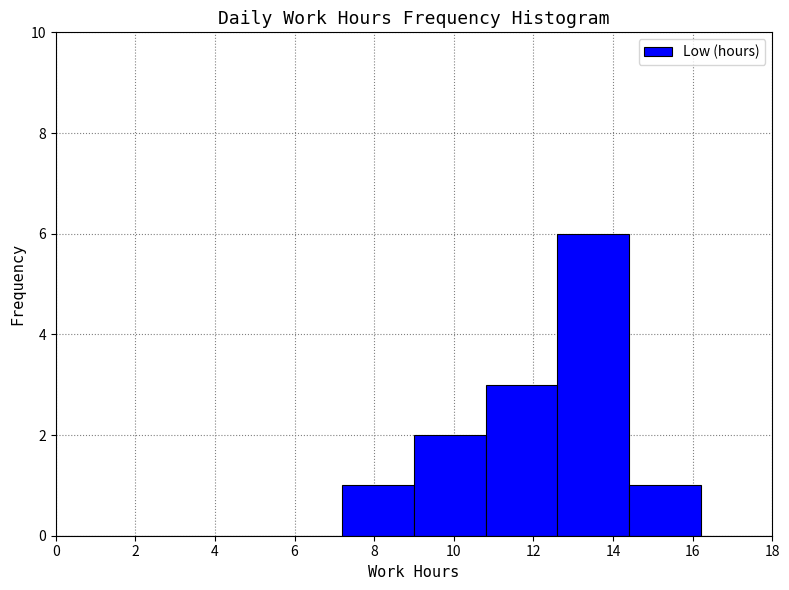

How tall is the bar that spans 10.8 to 12.6 on the x-axis? The values are not printed on the chart, so give them approximately, as read against the axis.

3